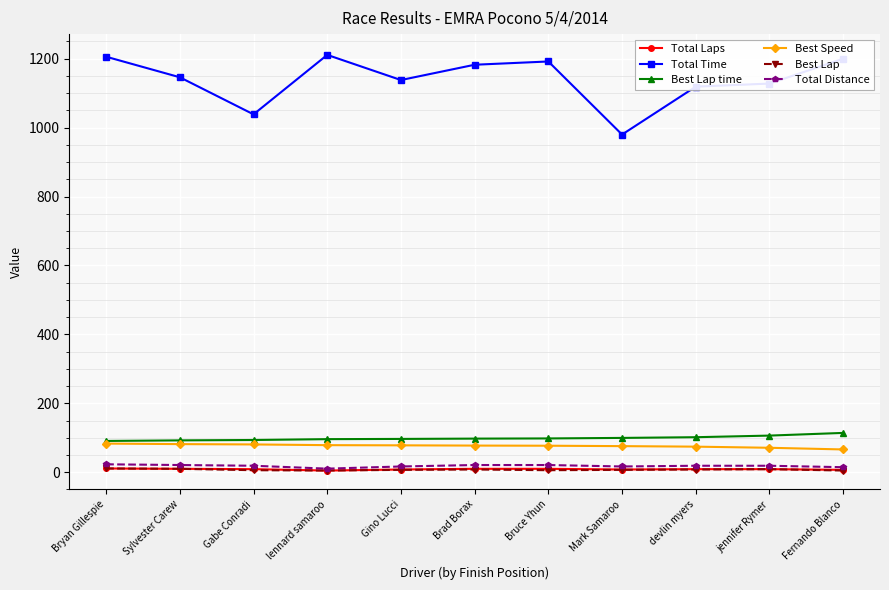

What is the label of the 1st point from the right?

Fernando Blanco